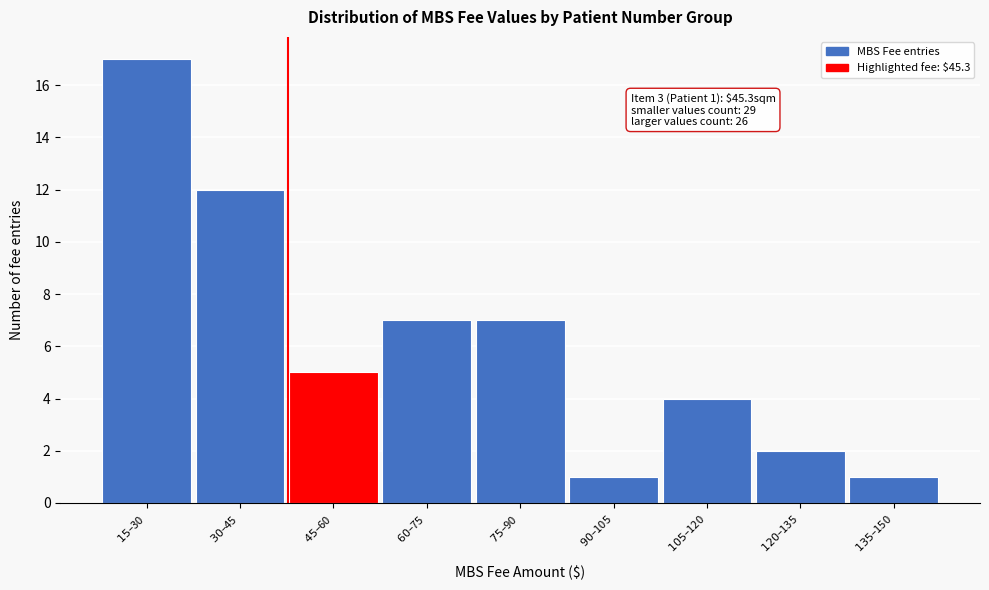

Reading left to right, extract all data points from this chart.

17	12	5	7	7	1	4	2	1